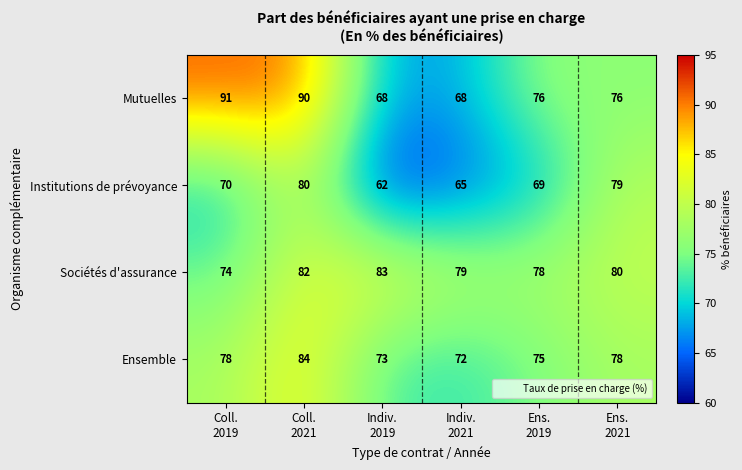

What is the difference between the maximum and minimum values in the Sociétés d'assurance series?

9